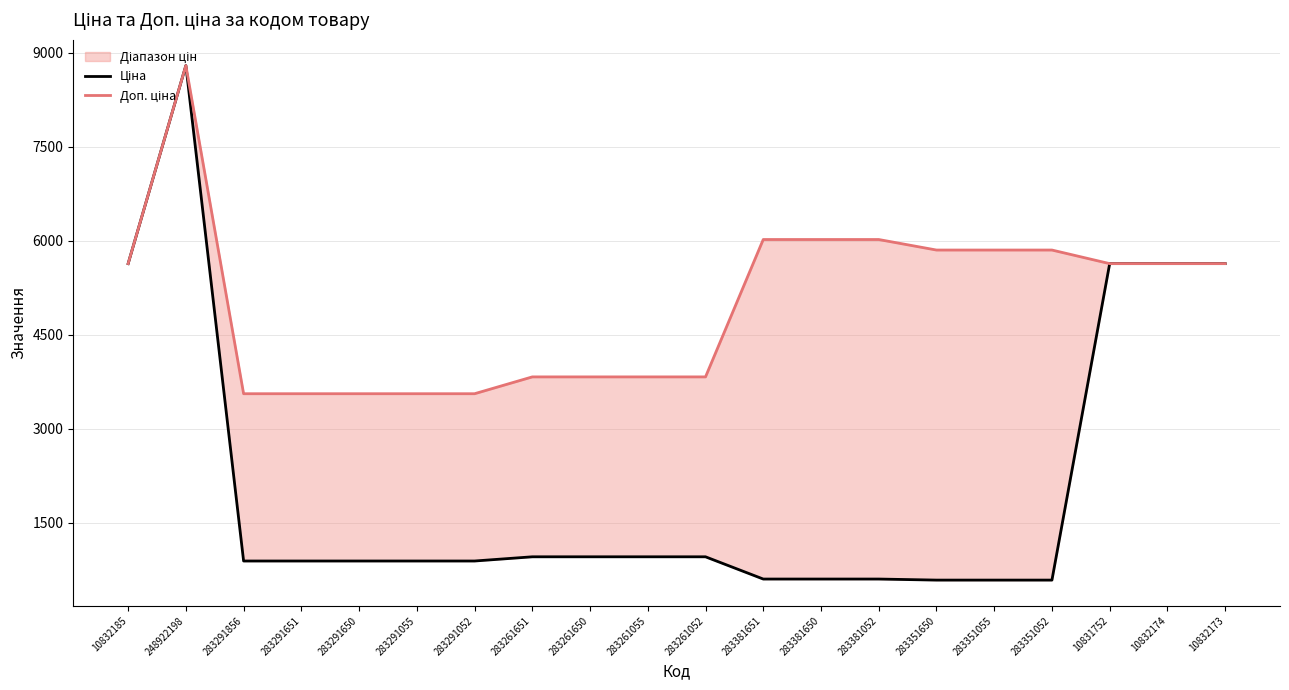

What is the value of the Ціна point at the 5th from the left?

889.9